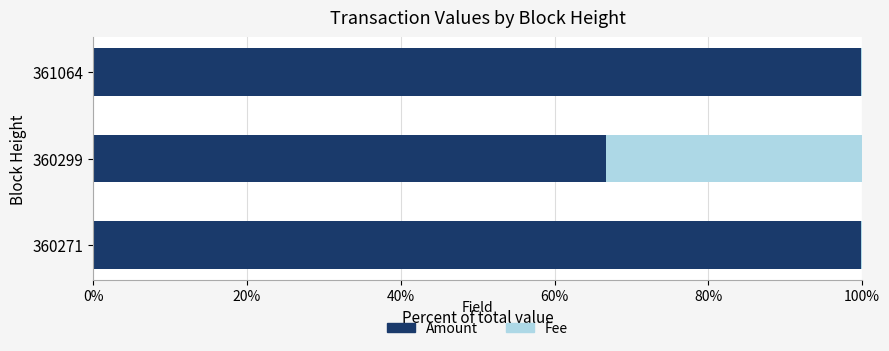

What is the highest value of the Amount series?

99.8